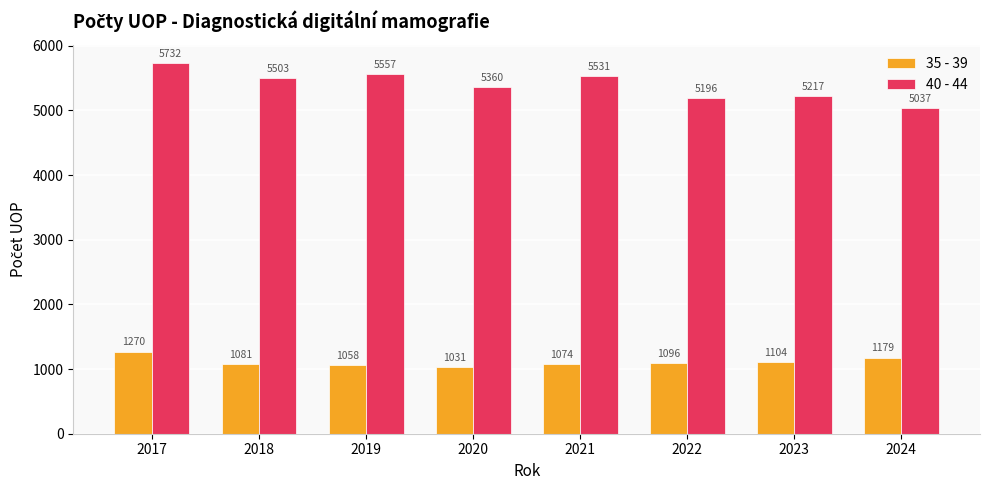

How many data points does each series have?

8